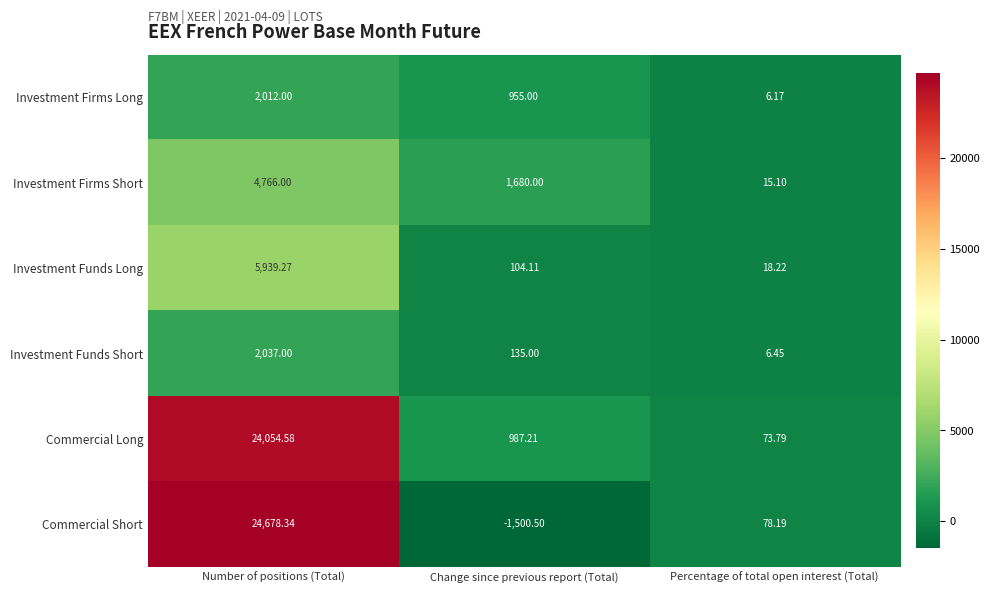

At which category is the sum across all series the highest?

Number of positions (Total)